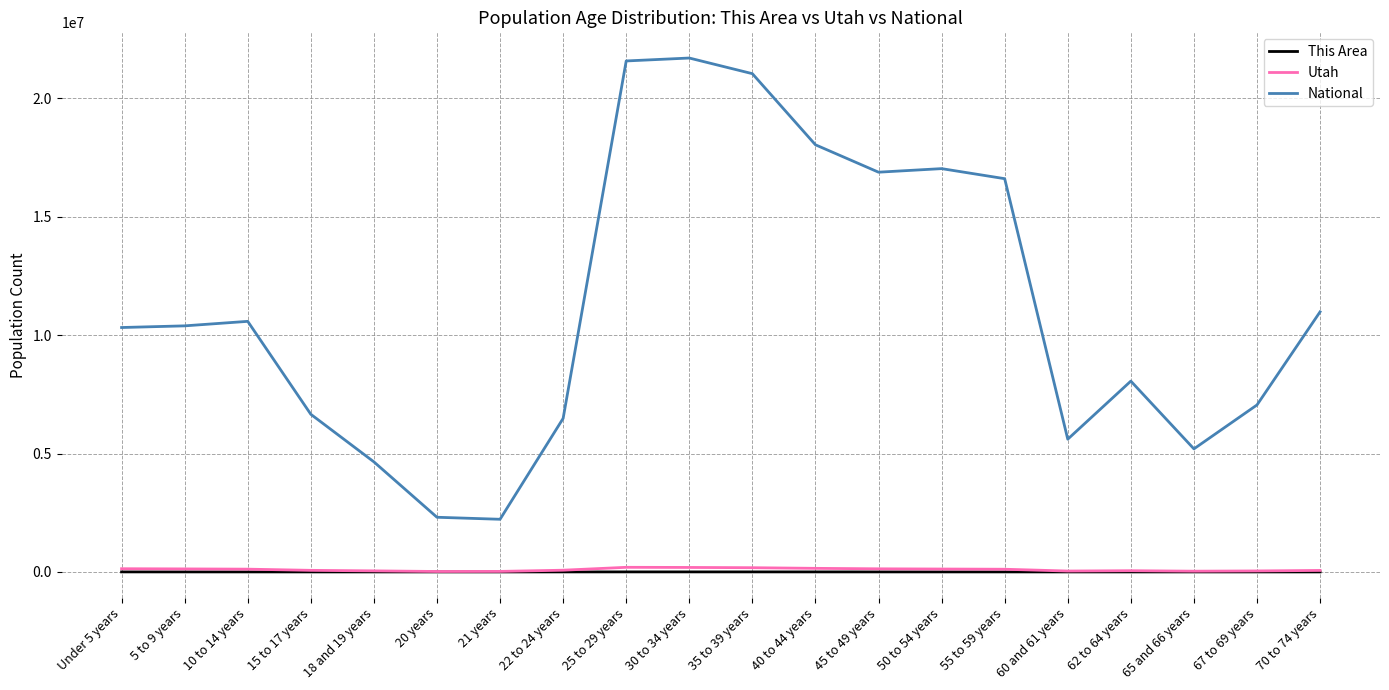

True or false: This Area and National cross at least once.

False